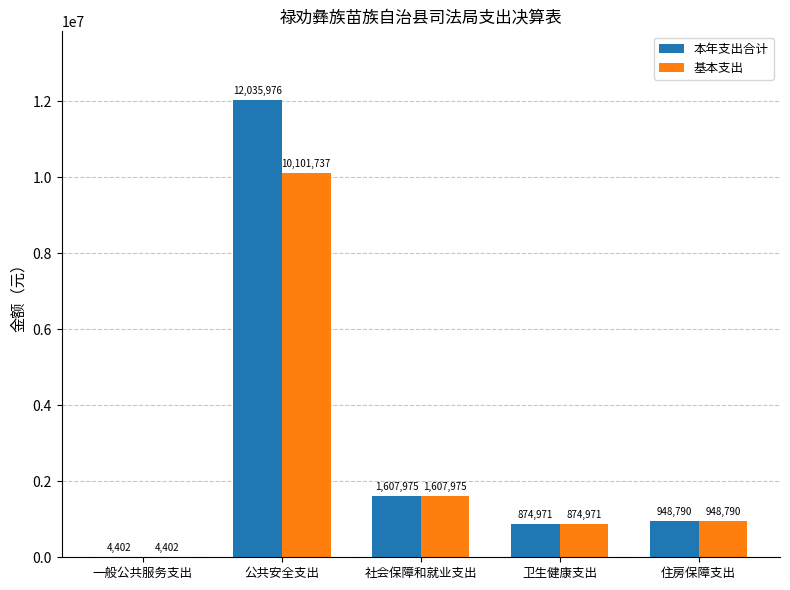

At which label does 基本支出 reach its peak?

公共安全支出